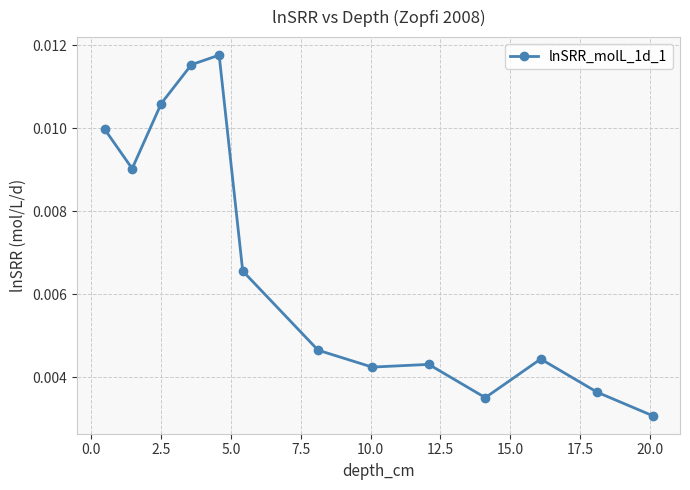

Count the values in the range 0 to 1.

13